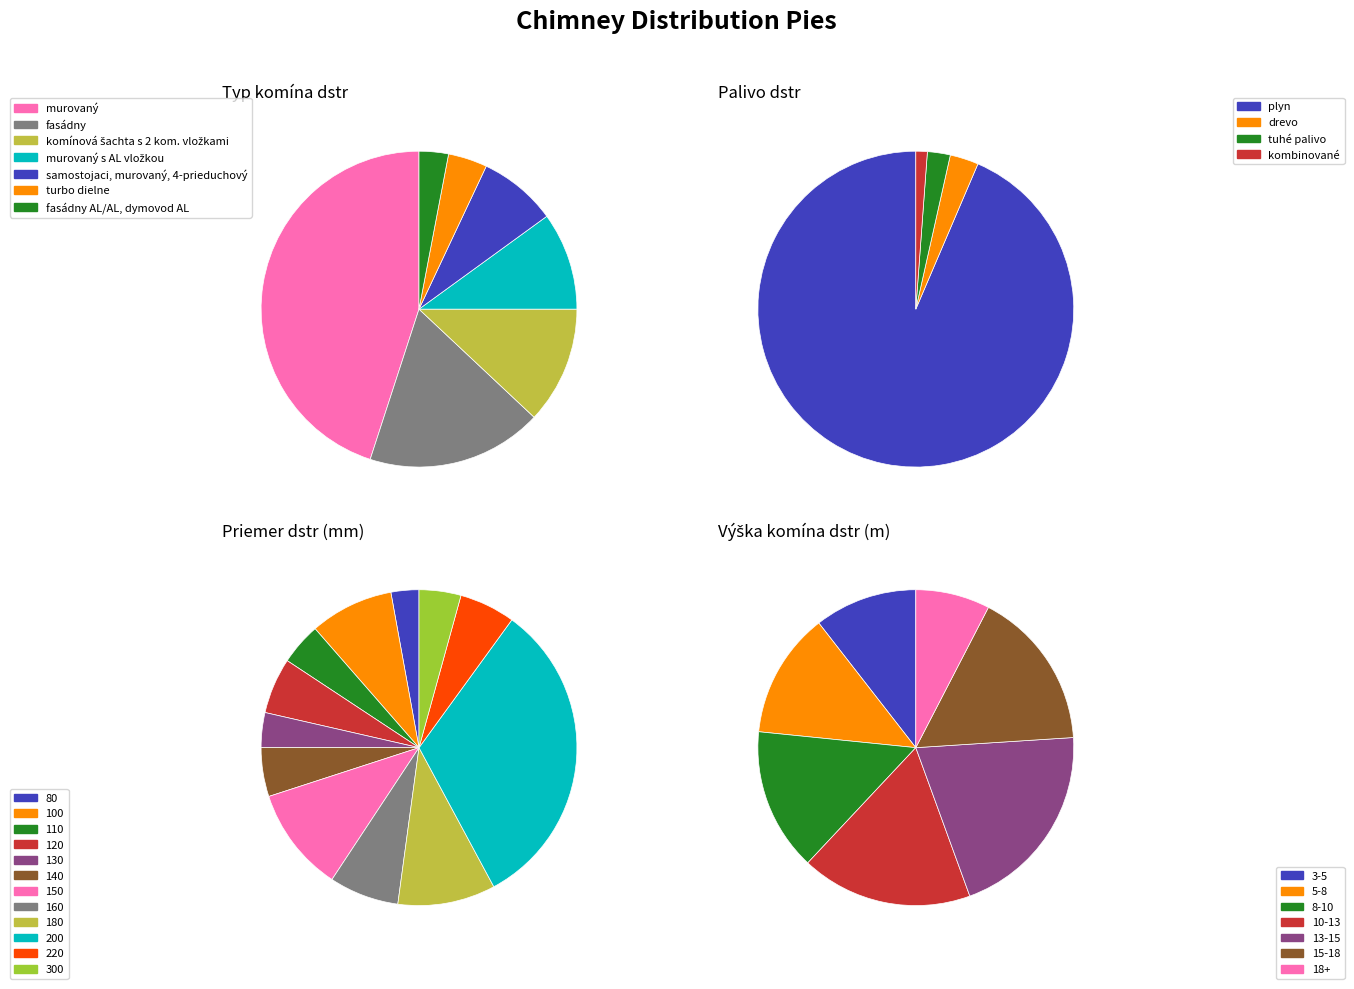

What is the change in value from samostojaci, murovaný, 4-prieduchový to fasádny AL/AL, dymovod AL?

-5